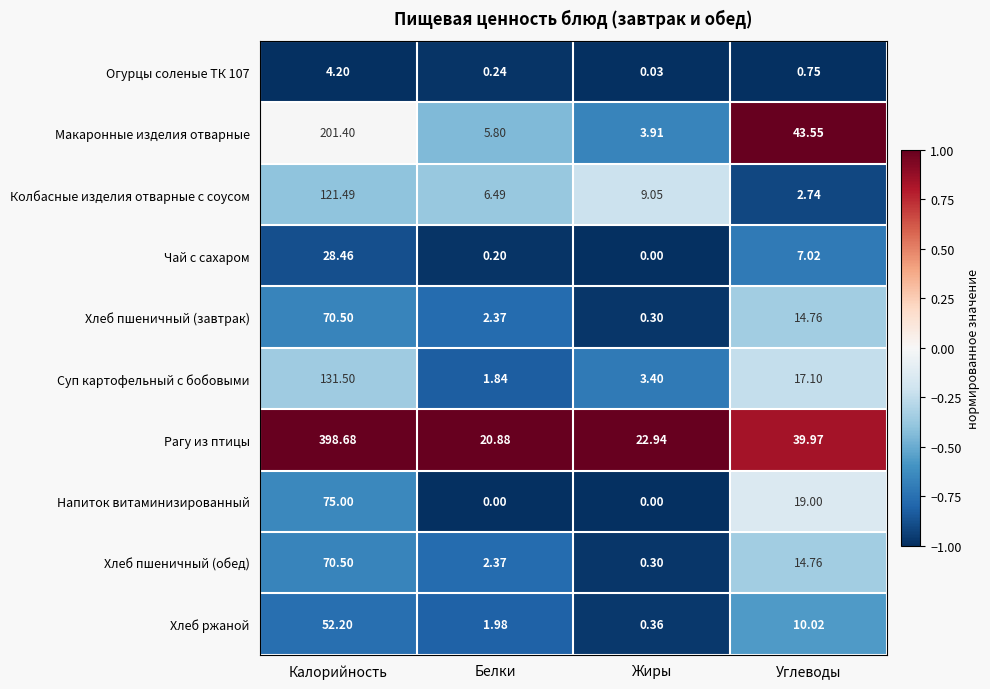

Where does the Суп картофельный с бобовыми series first go above 17?

Калорийность